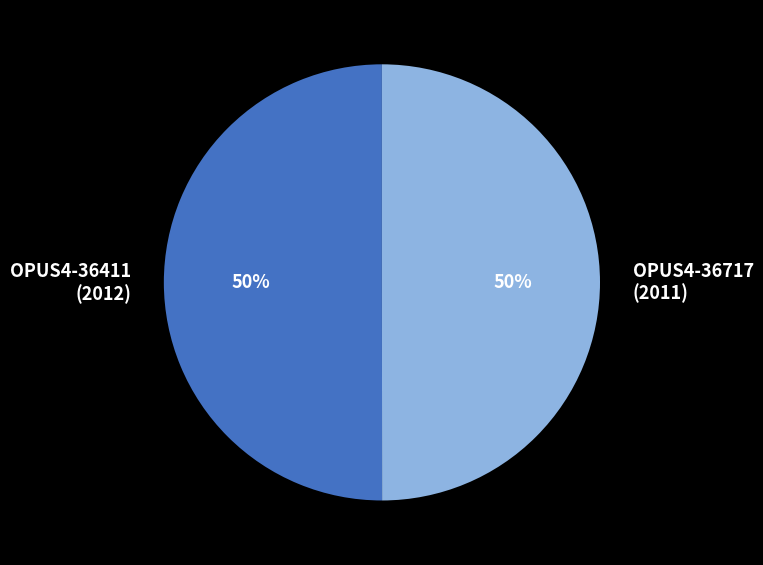

What is the ratio of the value at OPUS4-36717 (2011) to the value at OPUS4-36411 (2012)?

1.0